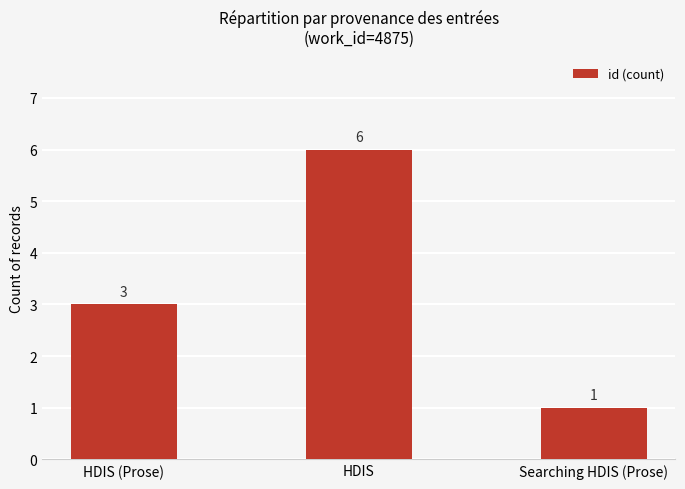

What is the sum of the values at HDIS and Searching HDIS (Prose)?

7